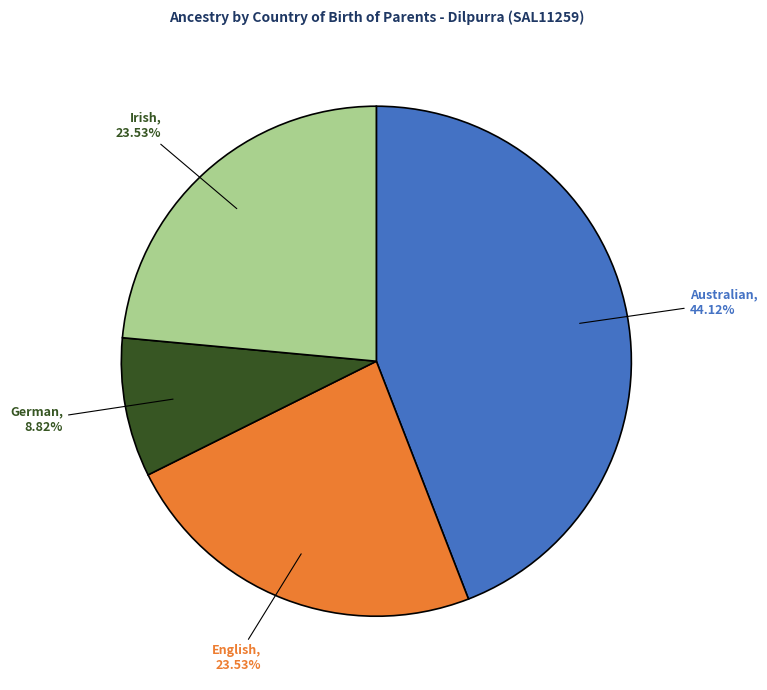

What percentage is NOT represented by English?

76.5%